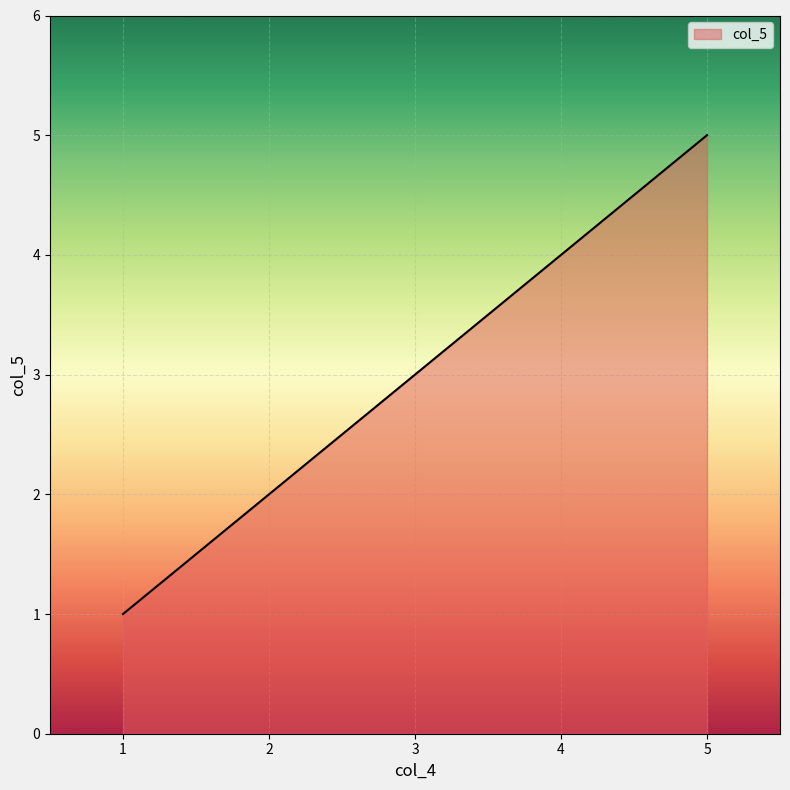

Reading left to right, what are all the values shown in this chart?

1	2	3	4	5